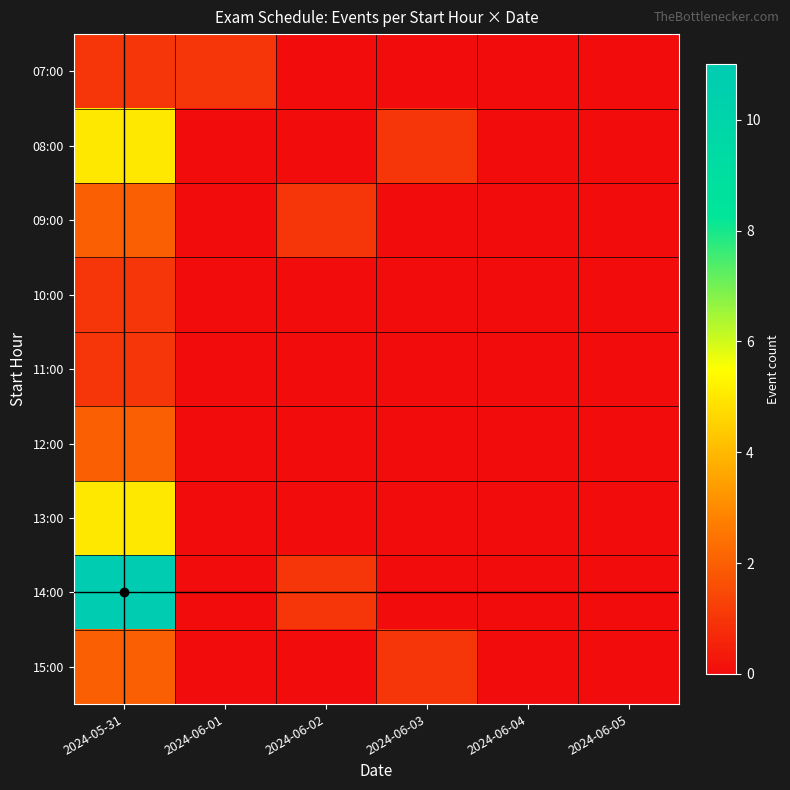

Rank the series at 2024-06-01 from lowest to highest value.

08:00, 09:00, 10:00, 11:00, 12:00, 13:00, 14:00, 15:00, 07:00